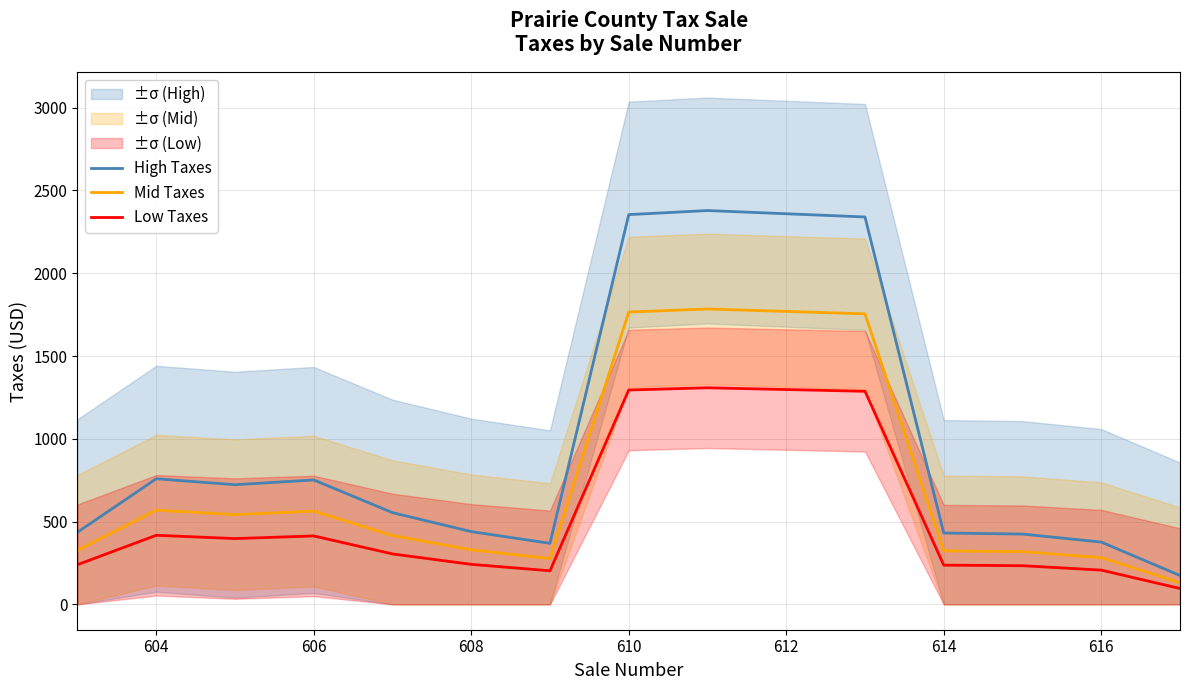

What is the difference between the second highest and second lowest values in the High Taxes series?

1985.4